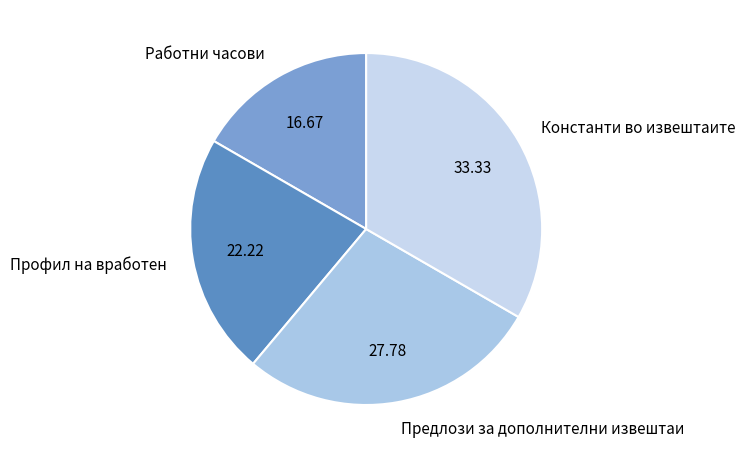

Rank the categories by value from highest to lowest.

Константи во извештаите, Предлози за дополнителни извештаи, Профил на вработен, Работни часови